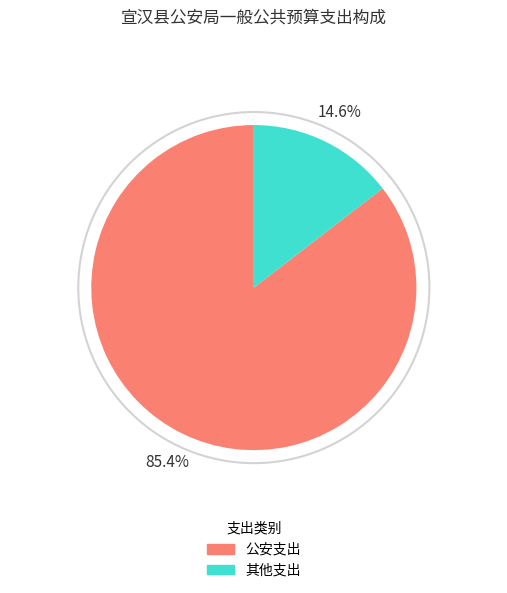

Is there any slice that represents more than half of the pie?

Yes